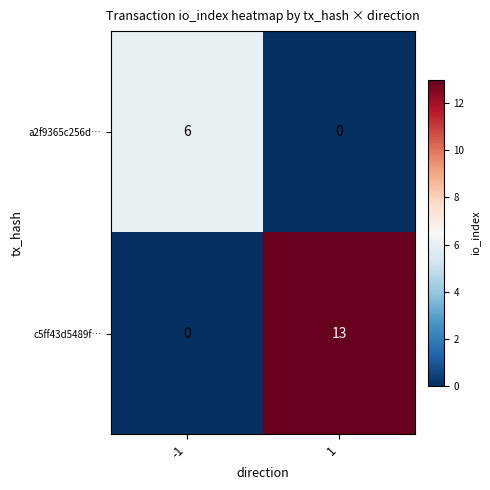

Reading left to right, list all the values displayed in this chart.

a2f9365c256d…: -1=6	1=0
c5ff43d5489f…: -1=0	1=13